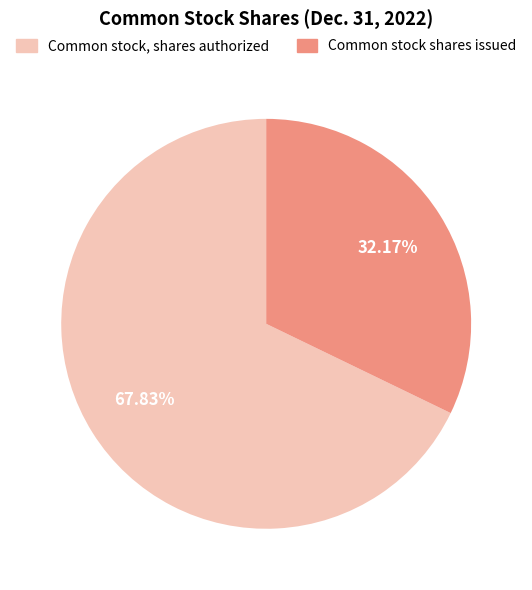

To the nearest percent, what portion does Common stock, shares authorized represent?

68%